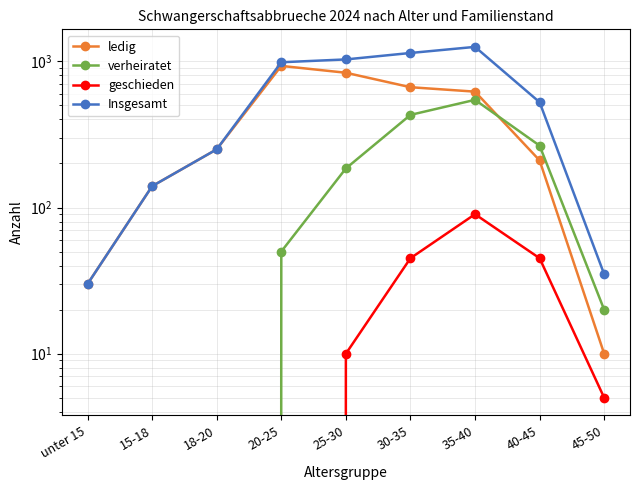

True or false: geschieden and Insgesamt intersect in this chart.

False